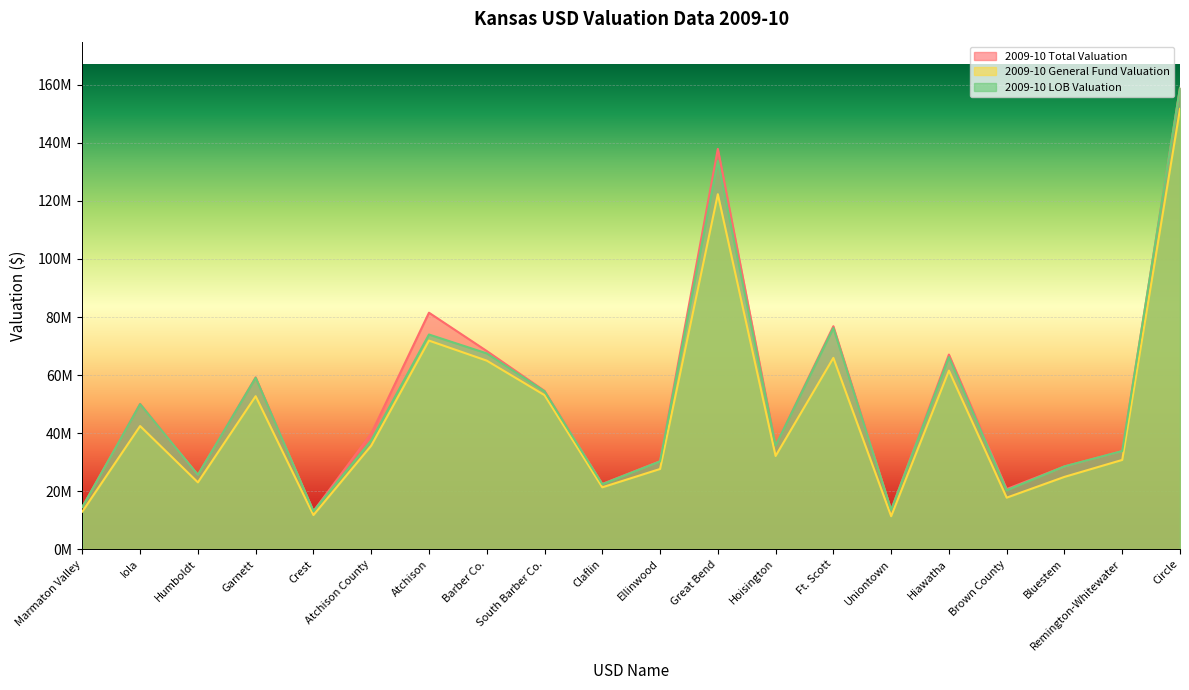

At how many categories does at least one series exceed 13880469?

18